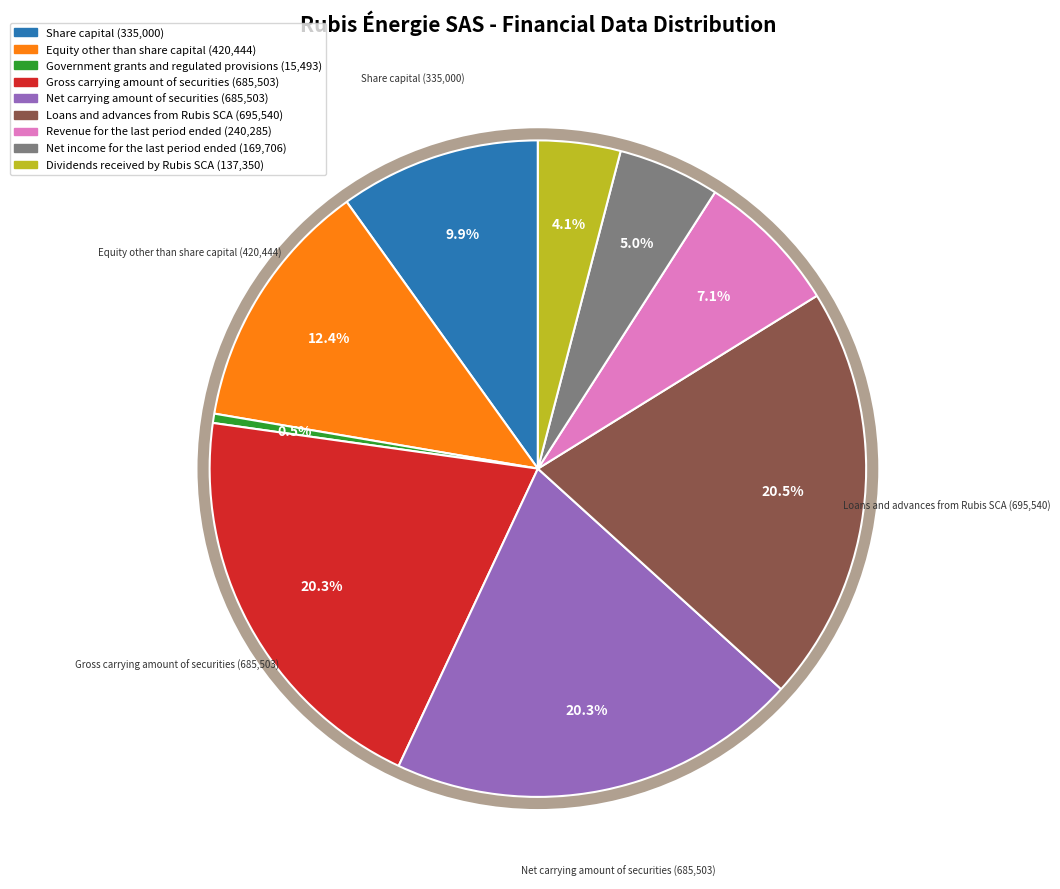

Is it true that Dividends received by Rubis SCA is 4% of the pie?

True